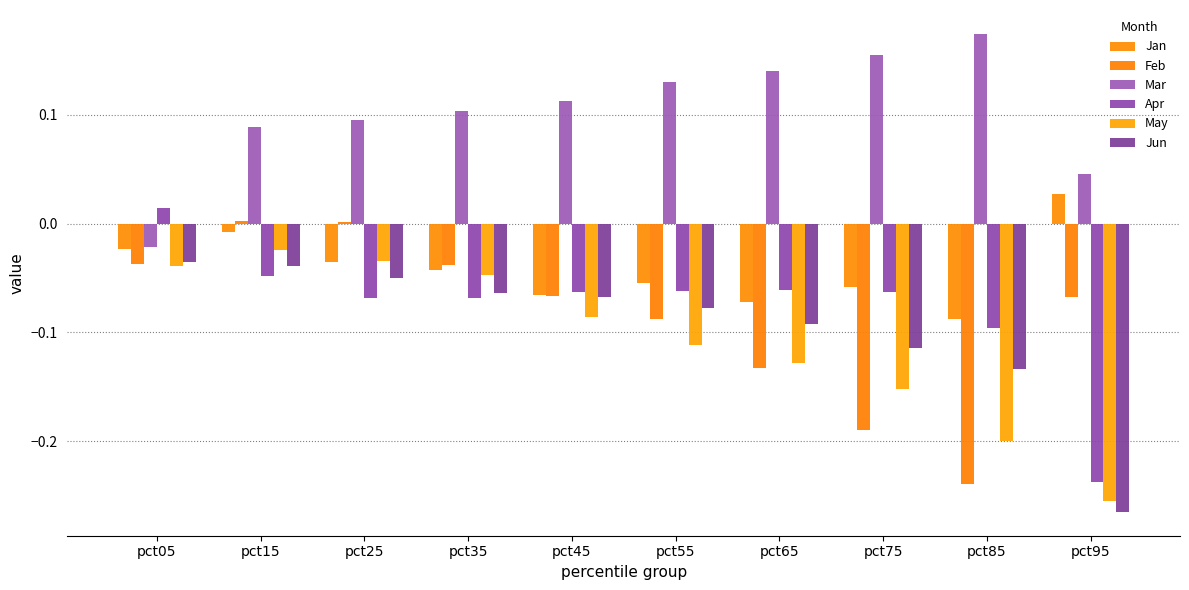

True or false: Apr has a value of -0.0 at pct35.

False